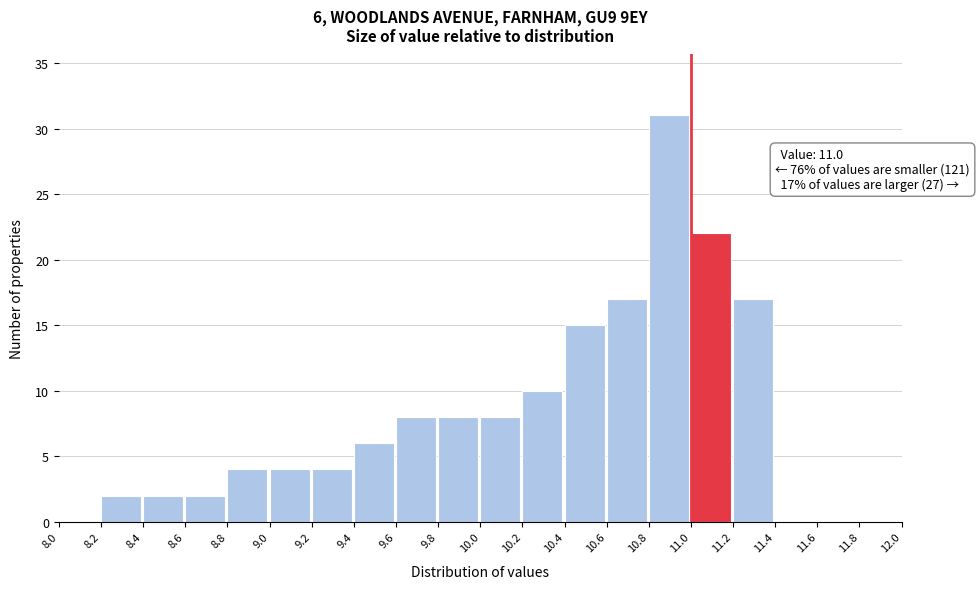

Which range on the x-axis has the tallest bar?

10.8 to 11.0